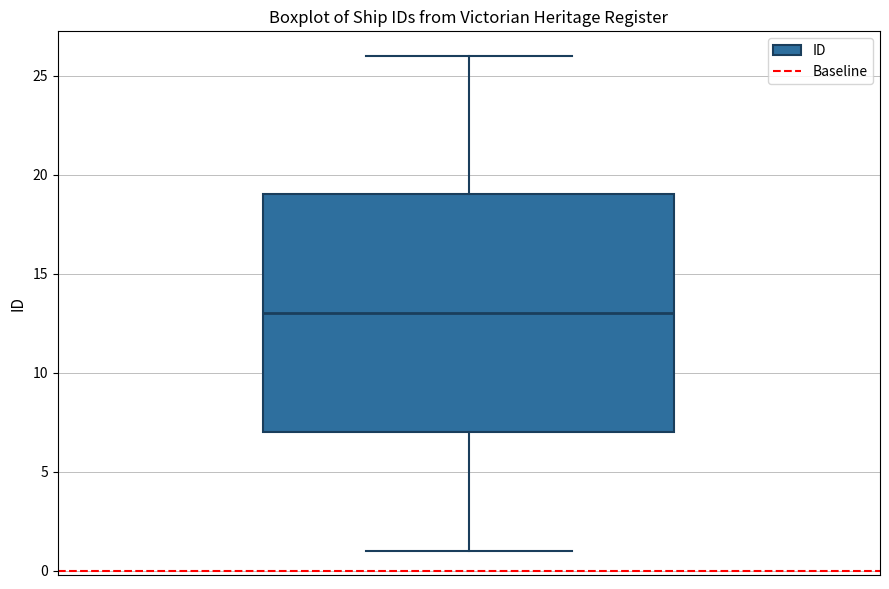

Read this box plot against the y-axis: the position of the median line, the range covered by the box, and the ends of both whiskers. The values are not printed on the chart, so give them approximately, as read against the axis.

median 13, box 7 to 19, whiskers 1 to 26